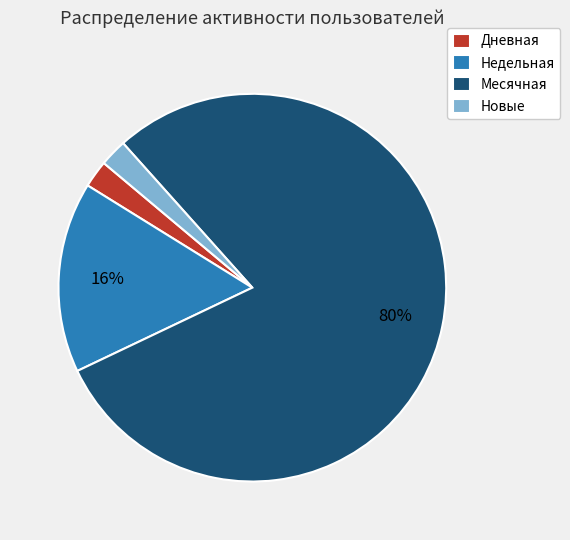

What is the largest slice in the pie chart?

Месячная